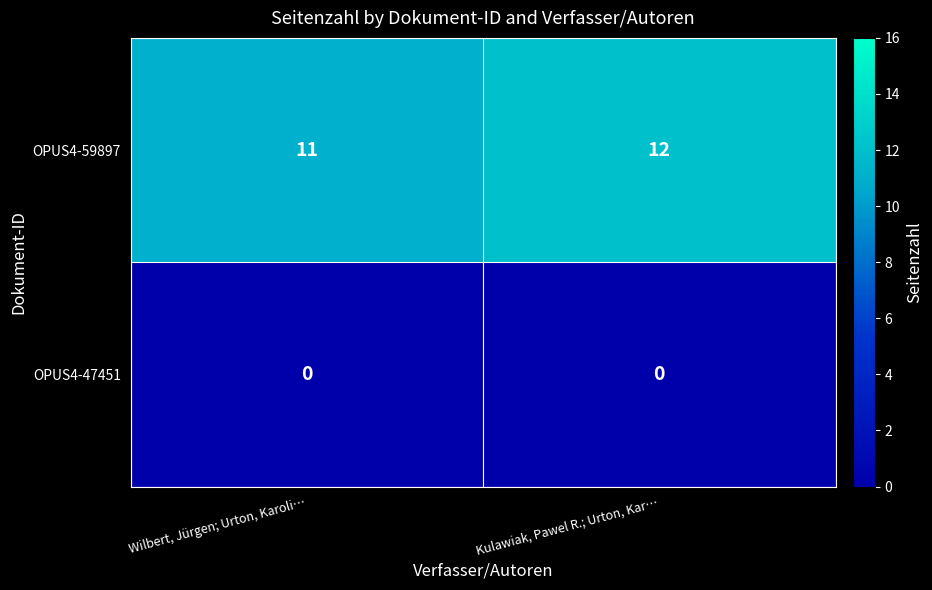

What is the sum of all OPUS4-59897 values?

23